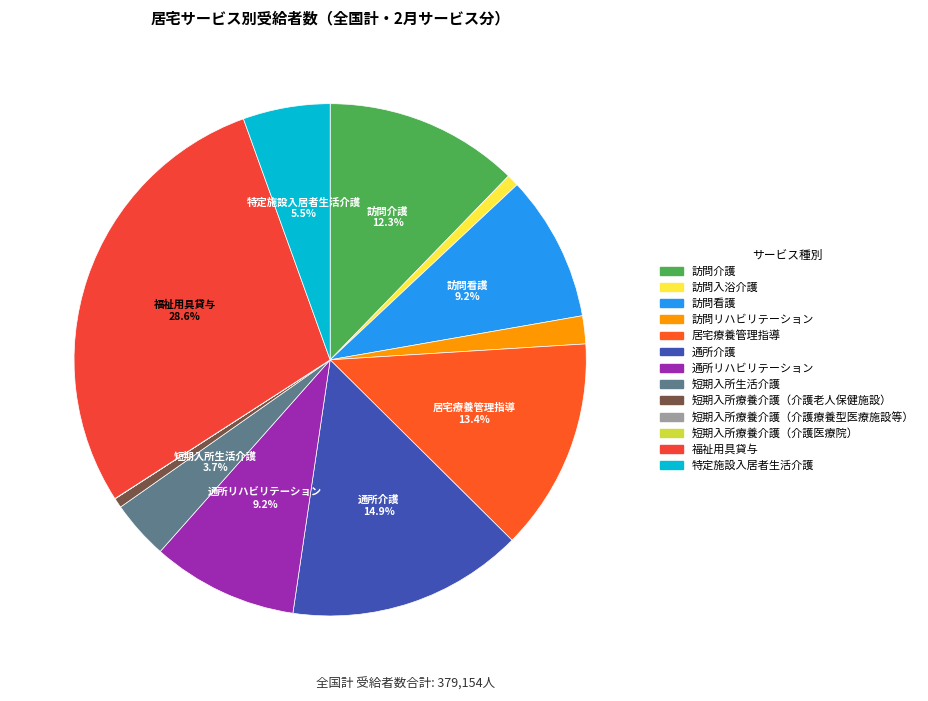

What is the largest slice in the pie chart?

福祉用具貸与